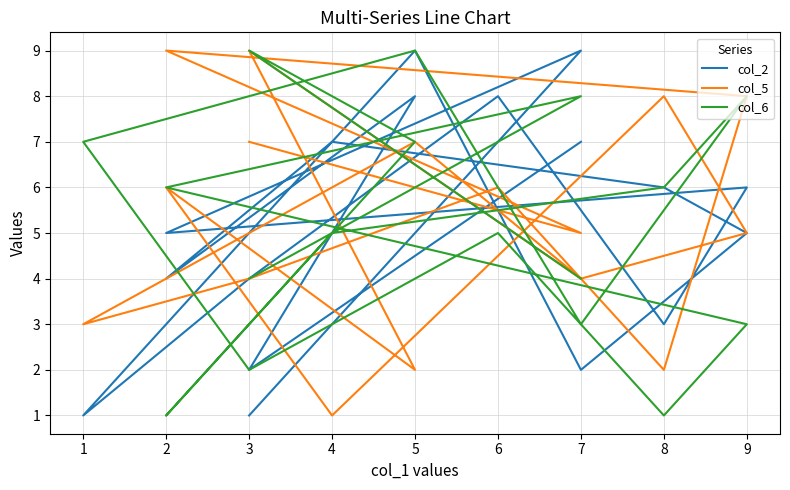

Does the chart have visible grid lines?

Yes